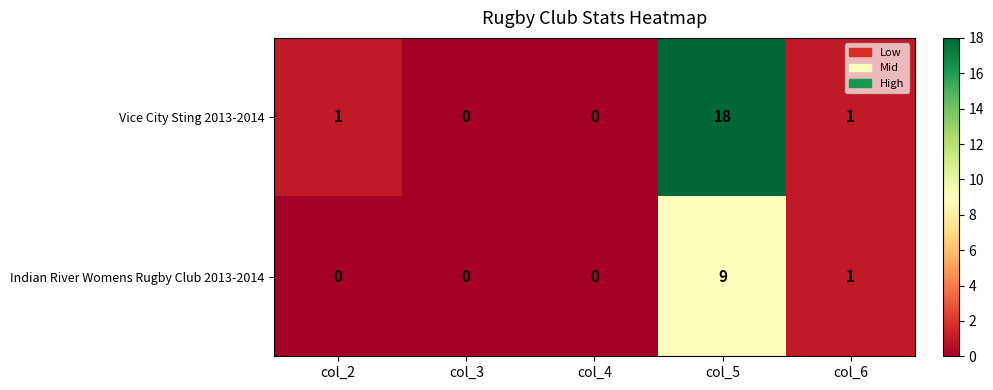

Is it true that Indian River Womens Rugby Club 2013-2014 equals 0 at col_3?

True